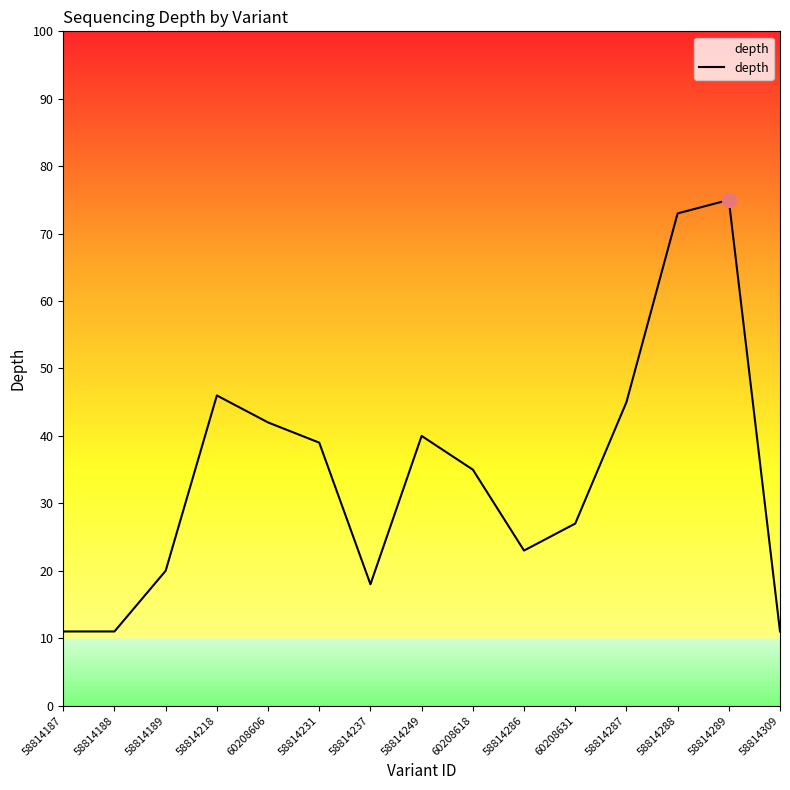

What is the difference between the second highest and minimum values?

62